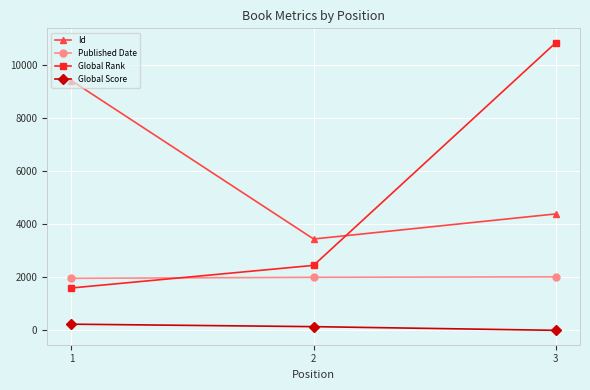

Does the chart display data point markers on the line(s)?

Yes